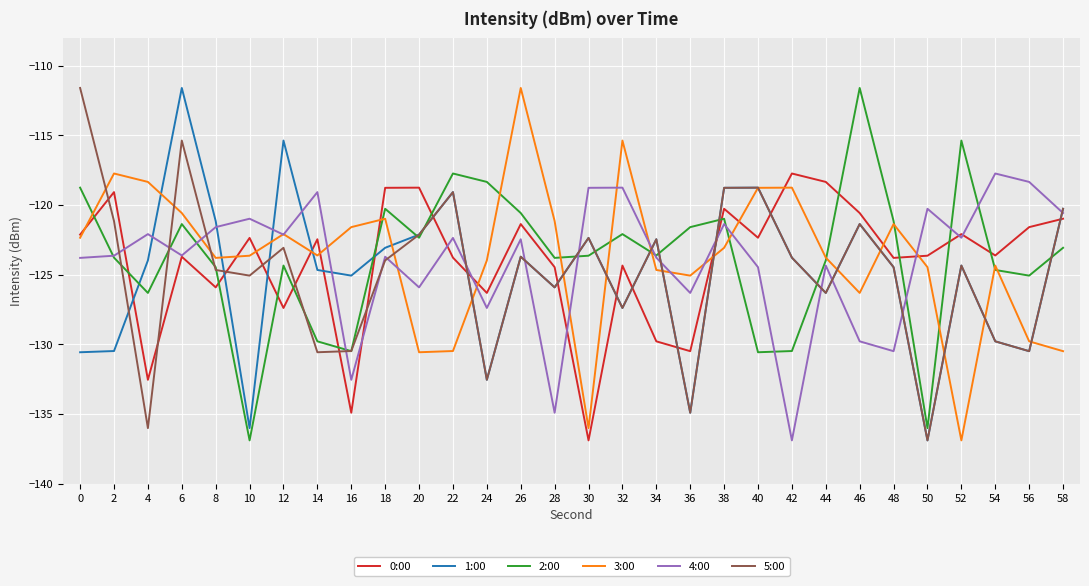

At which category does 3:00 reach its first local peak?

2